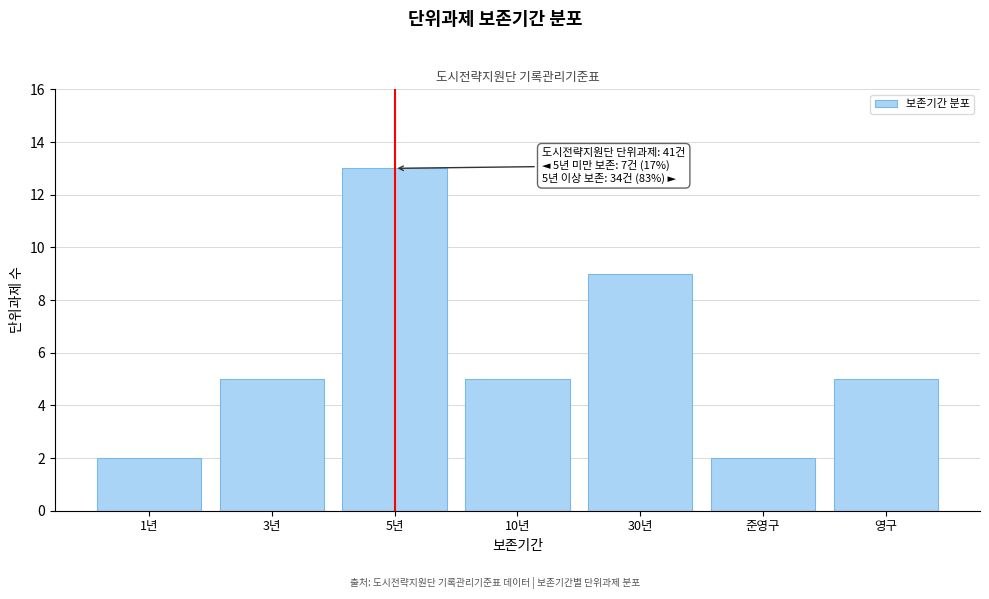

Reading left to right, extract all data points from this chart.

2	5	13	5	9	2	5